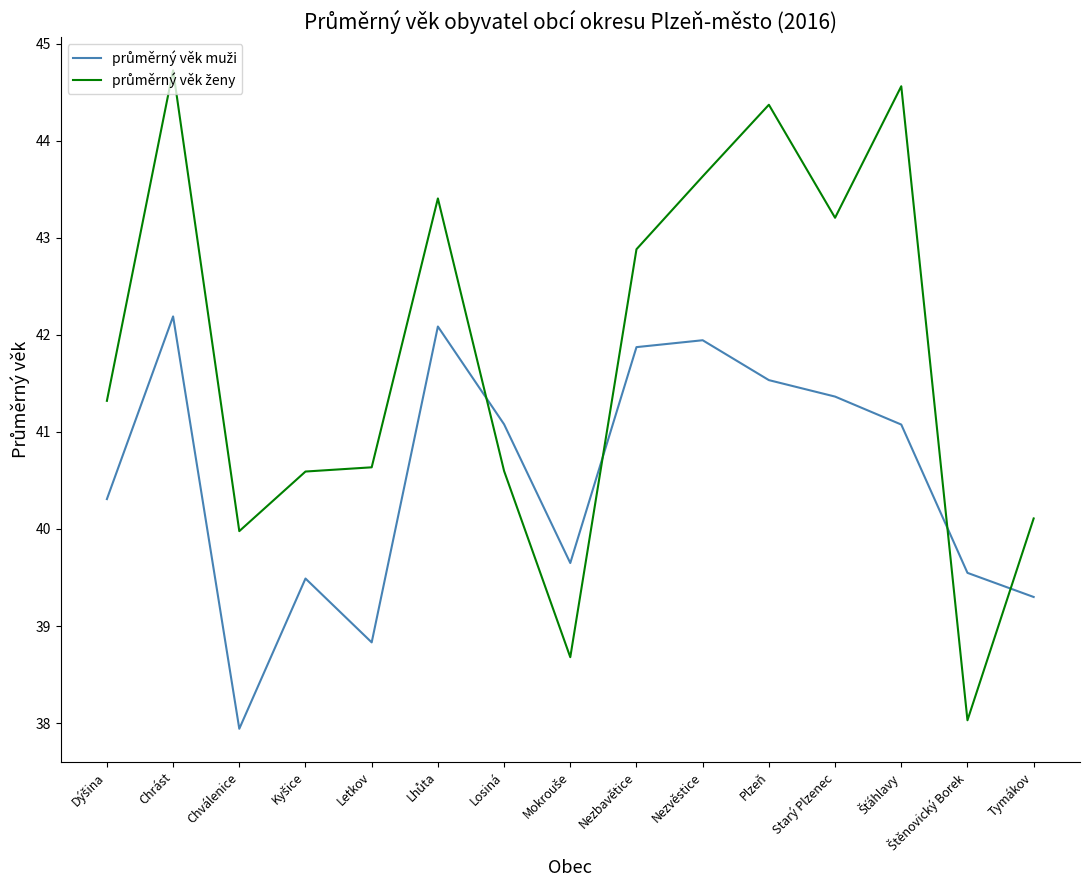

What is the difference between the highest and lowest values at Chválenice?

2.0